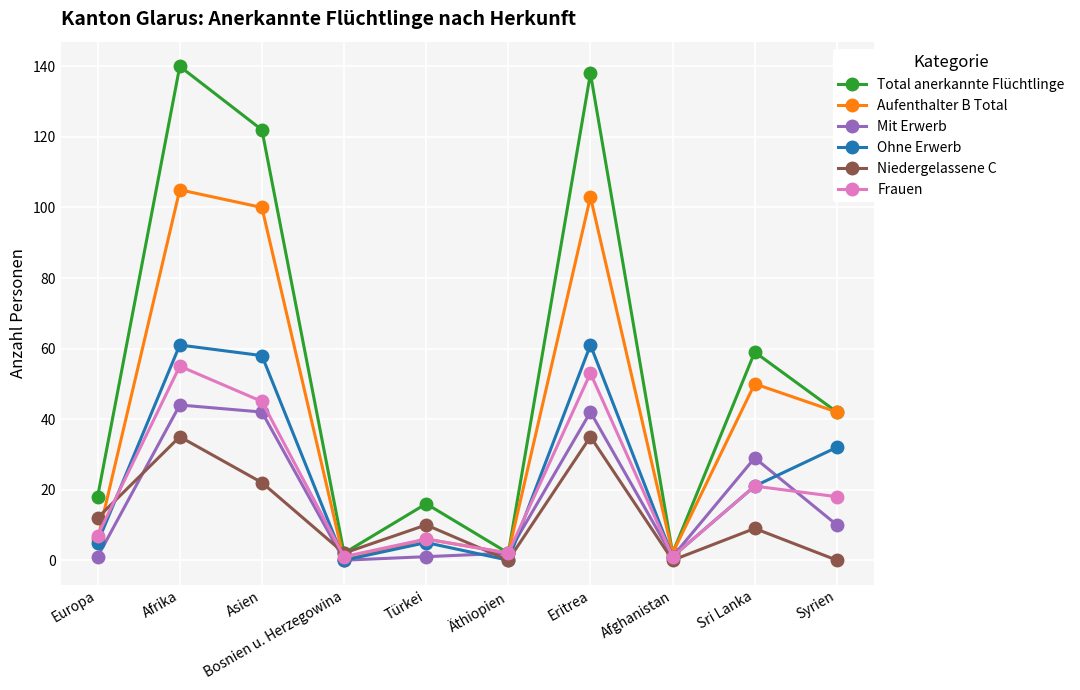

What is the sum of all Frauen values?

209